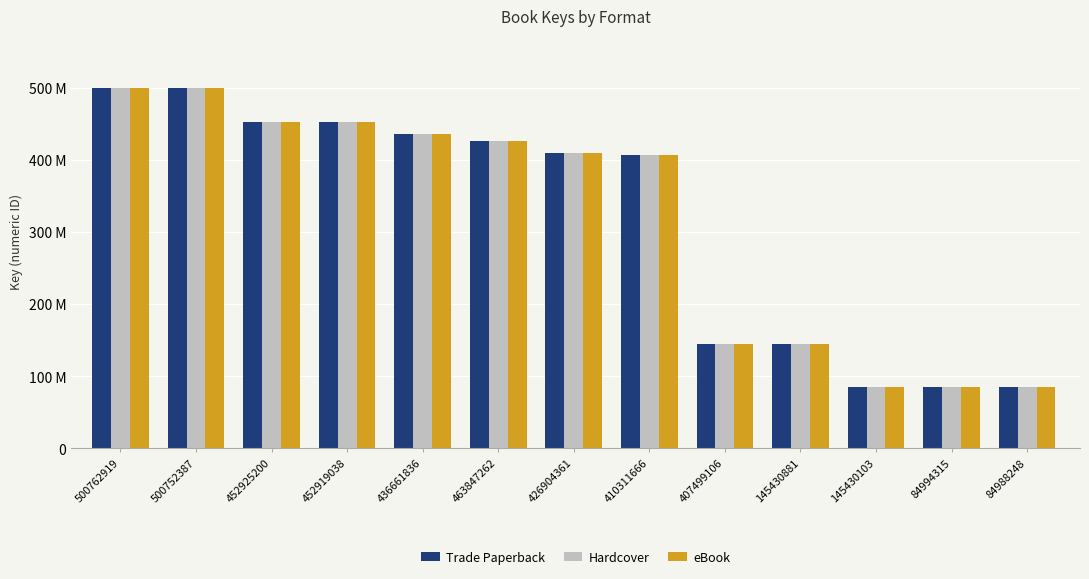

Which category has the lowest value in the eBook series?

84988248